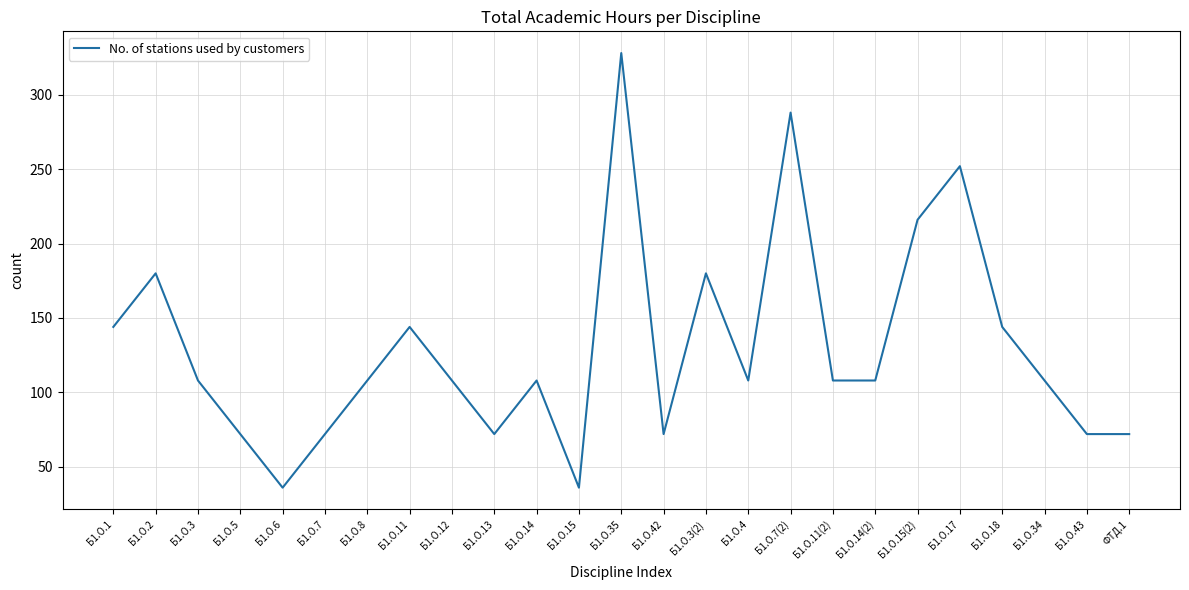

Reading right to left, extract all data points from this chart.

72	72	108	144	252	216	108	108	288	108	180	72	328	36	108	72	108	144	108	72	36	72	108	180	144